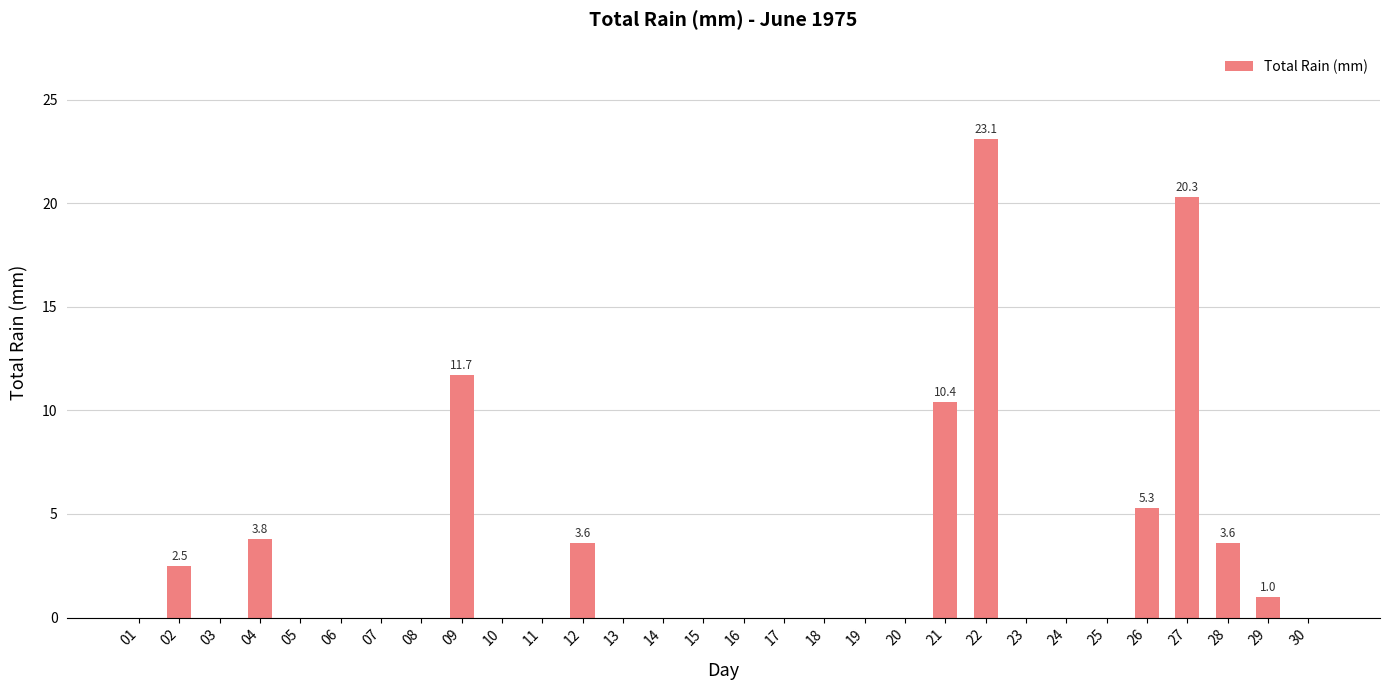

What is the sum of the values at 20 and 28?

3.6